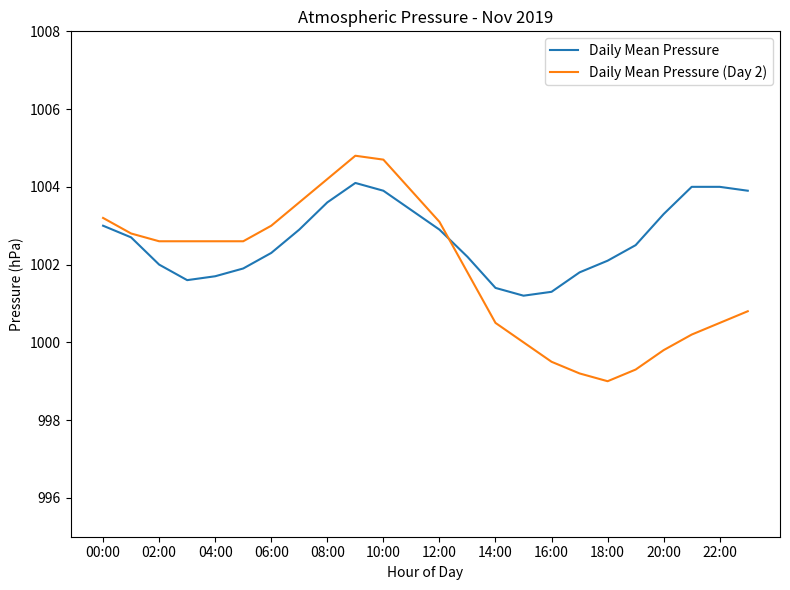

Count the number of data series in this chart.

2